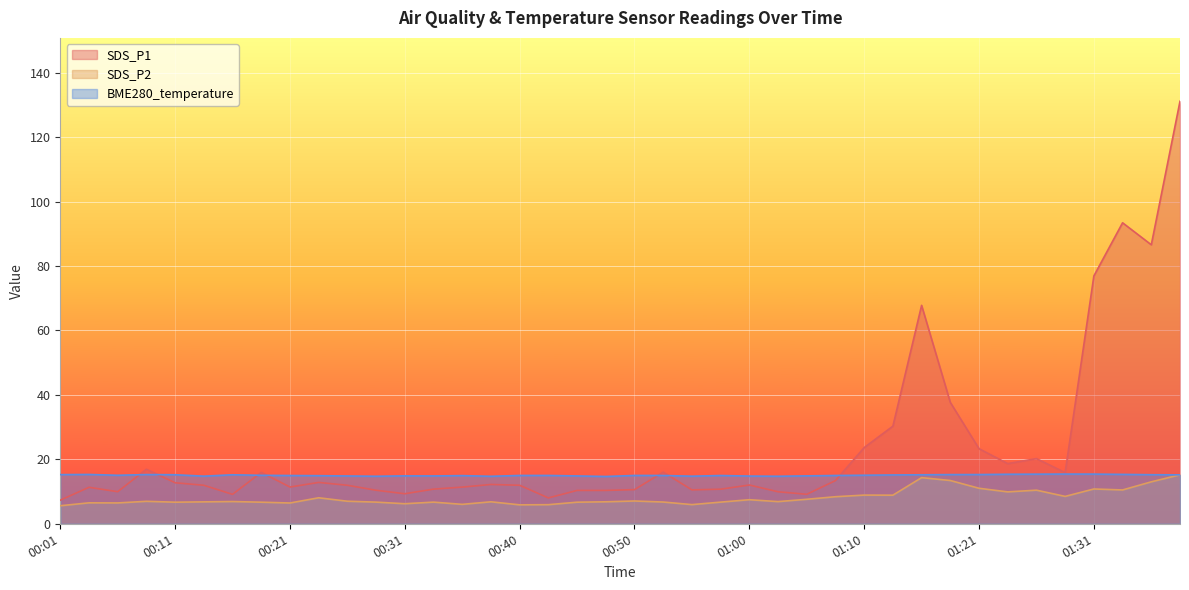

Reading left to right, list all the values displayed in this chart.

SDS_P1: 7.3	11.3	9.9	16.9	12.7	11.9	9.1	15.9	11.4	12.8	11.9	10.4	9.3	10.8	11.4	12.2	11.9	8.0	10.3	10.3	10.6	16.0	10.5	10.7	12.0	9.9	9.2	13.4	23.6	30.3	67.8	37.7	23.3	18.7	20.2	15.9	76.9	93.4	86.6	131.2
SDS_P2: 5.6	6.5	6.5	7.0	6.7	6.8	6.9	6.7	6.5	8.1	7.0	6.7	6.2	6.7	6.0	6.8	5.9	5.9	6.7	6.8	7.1	6.8	6.0	6.7	7.5	6.9	7.6	8.4	8.9	8.9	14.3	13.4	11.0	9.9	10.4	8.5	10.8	10.5	13.0	15.2
BME280_temperature: 15.3	15.3	15.1	15.3	15.2	14.8	15.2	15.0	15.0	14.9	14.8	14.8	14.9	14.8	14.9	14.7	15.0	15.0	14.8	14.7	15.0	15.0	14.8	15.0	14.8	14.8	14.9	15.0	15.1	15.2	15.2	15.3	15.3	15.4	15.4	15.4	15.4	15.3	15.2	15.2